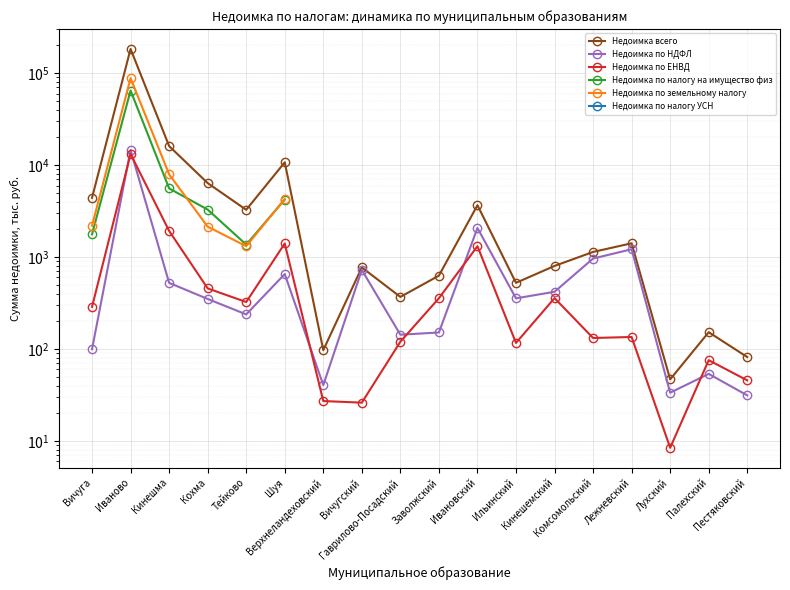

At which label does Недоимка по земельному налогу reach its peak?

Иваново